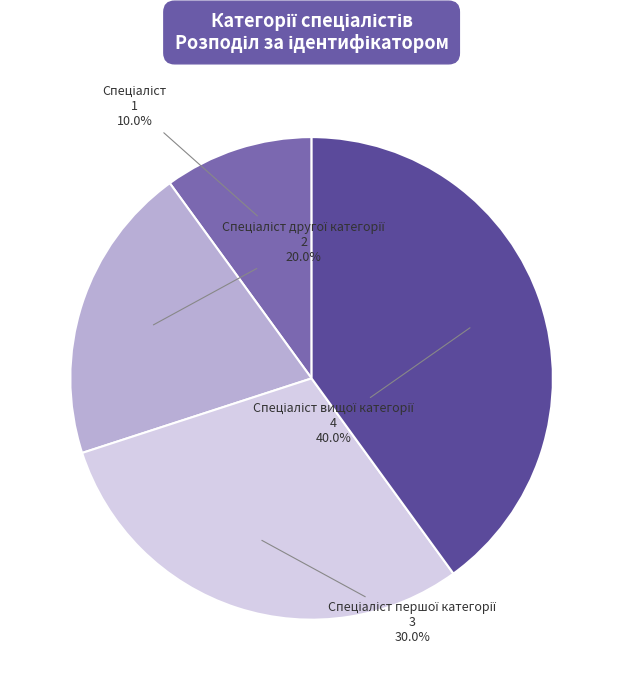

Does any single category account for the majority?

No